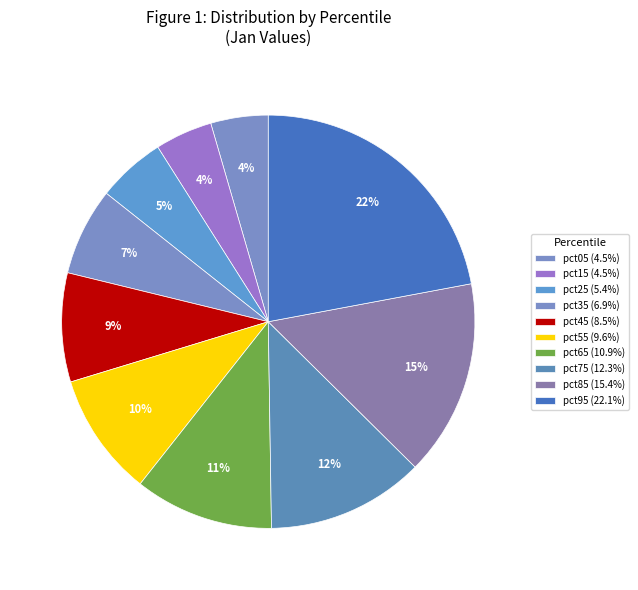

Between pct15 and pct75, which is larger?

pct75